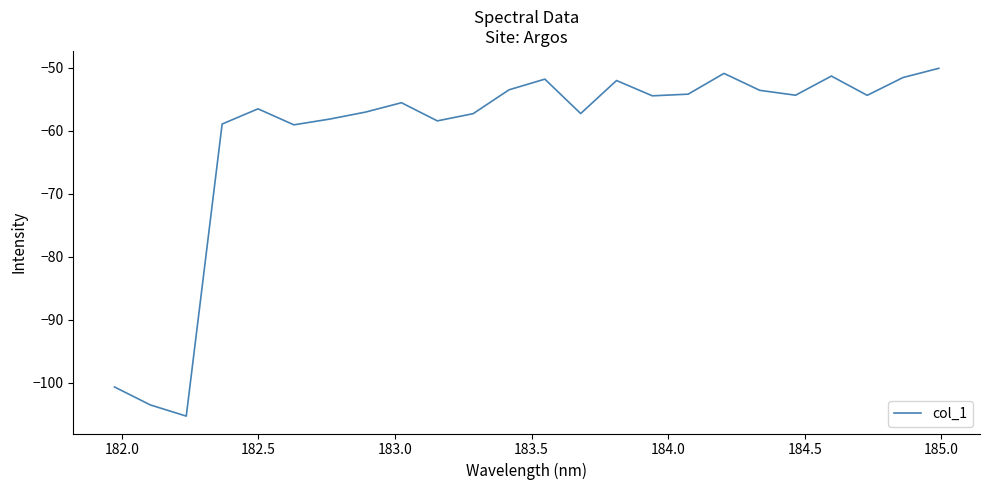

What is the difference between the maximum and minimum values?

55.2